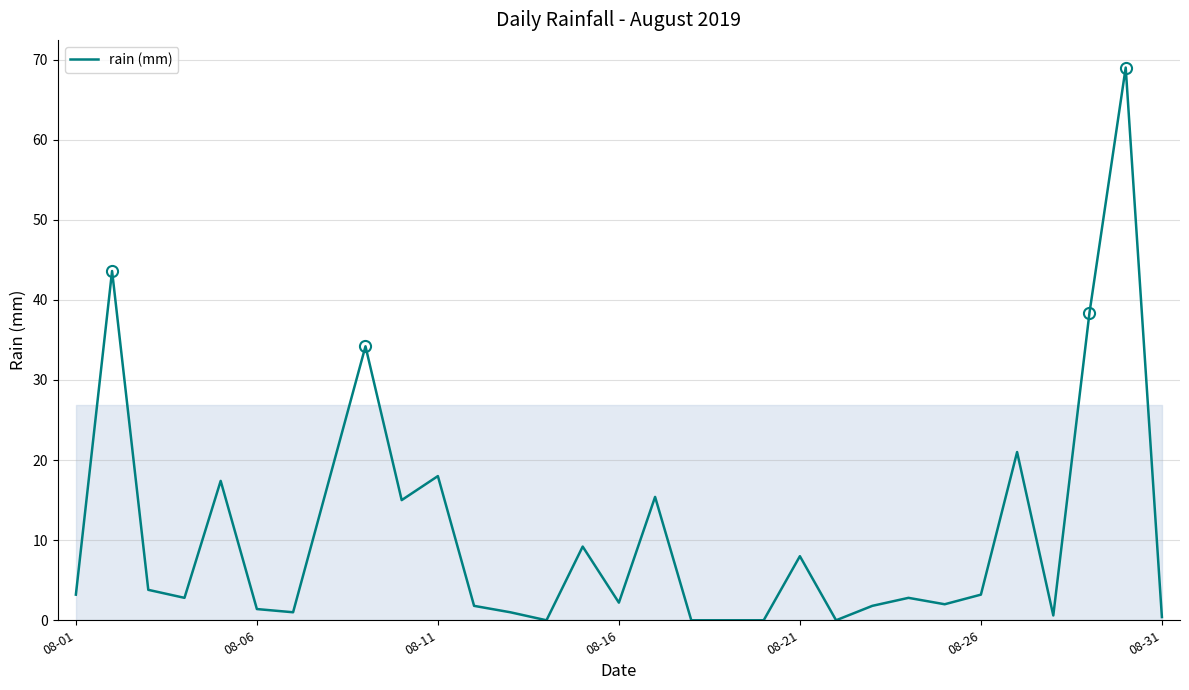

What is the greatest value displayed?

69.0